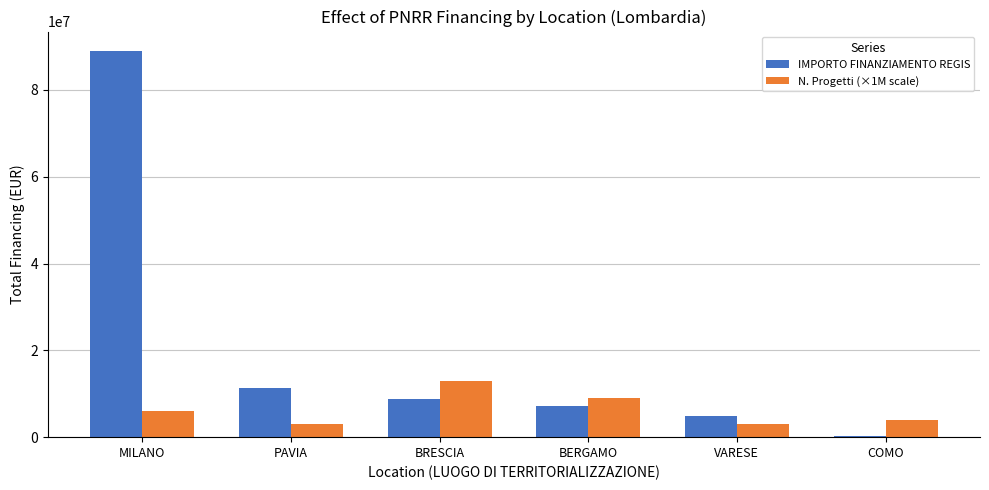

The N. Progetti (×1M scale) series shows 4000000.0 at COMO. True or false?

True